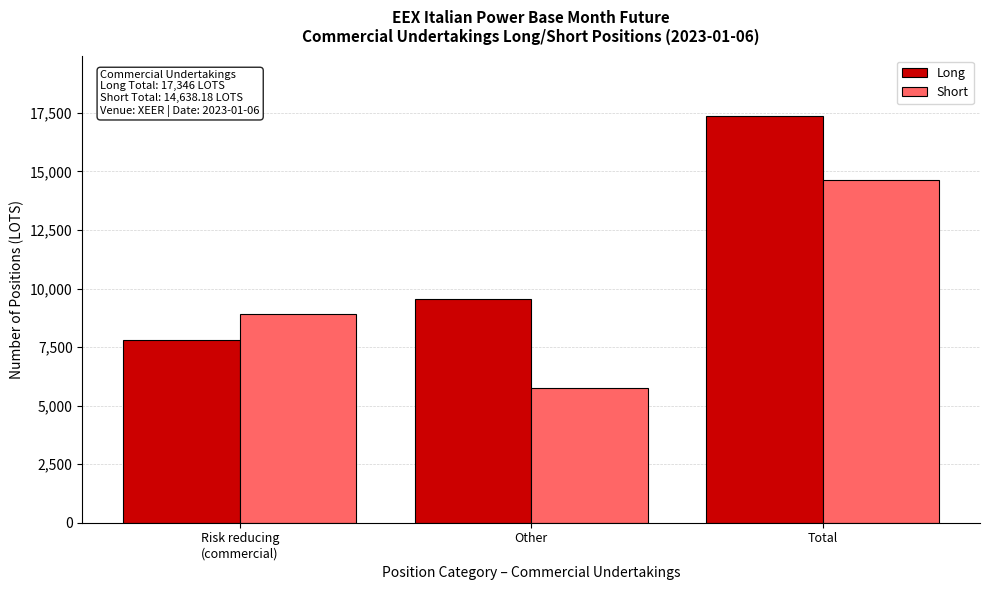

Reading left to right, list all the values displayed in this chart.

Long: 7782.0	9564.0	17346.0
Short: 8897.0	5741.2	14638.2